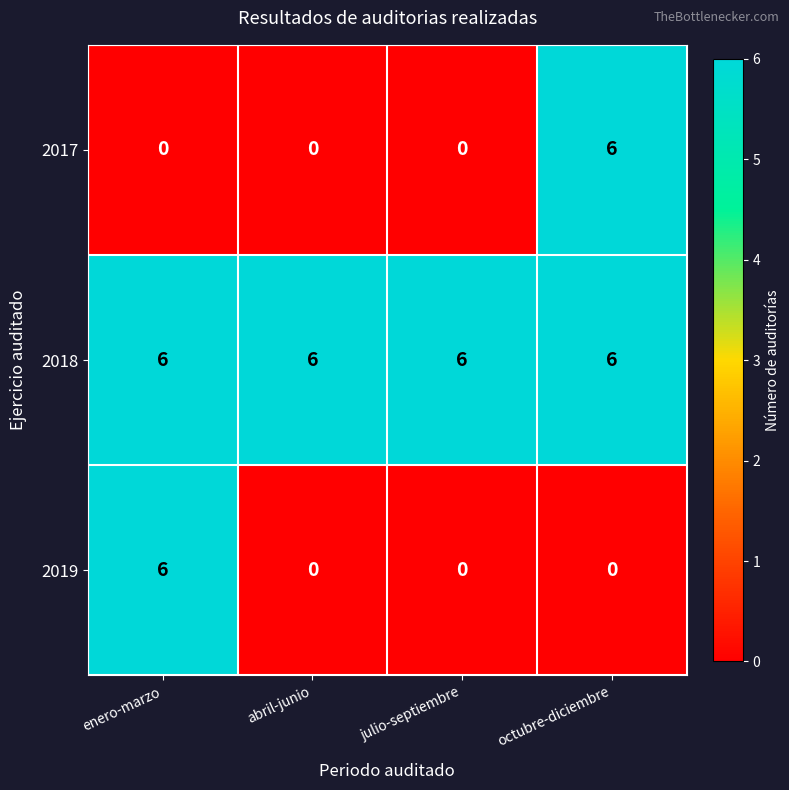

How many data points does each series have?

4